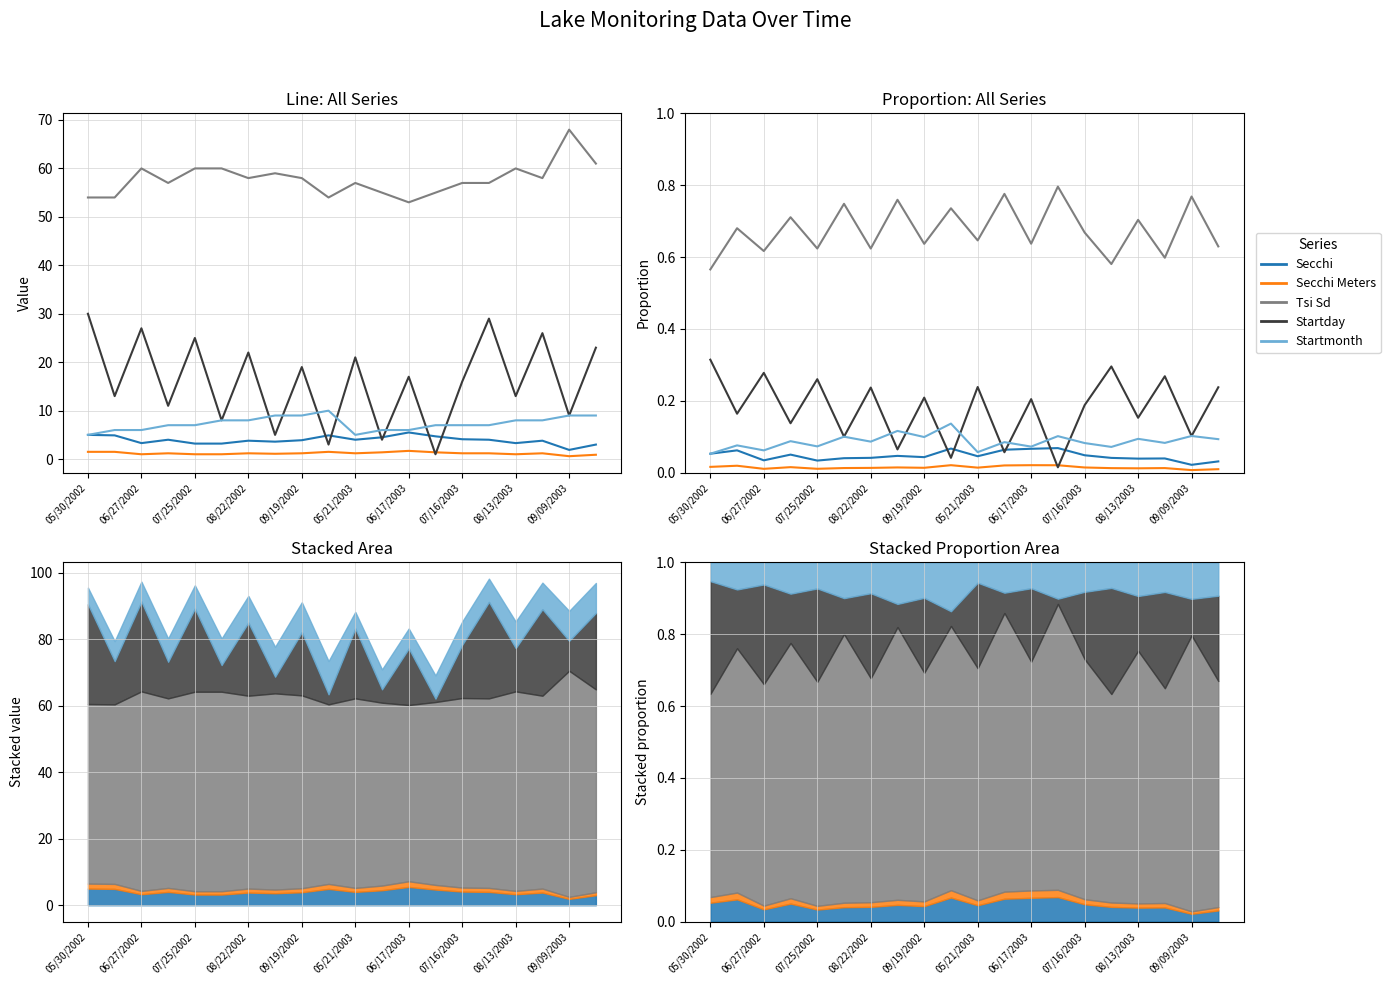

Which series has the widest spread of values?

Startday